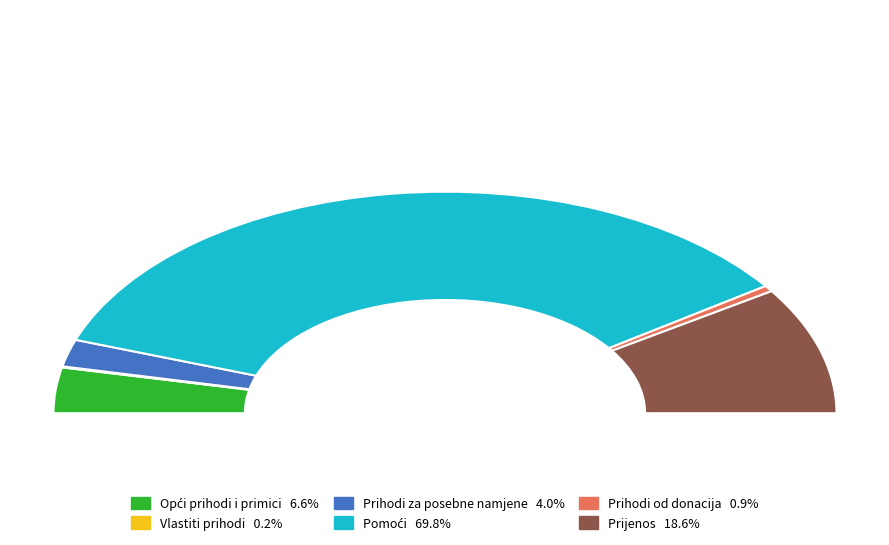

Count the number of slices in the pie.

6